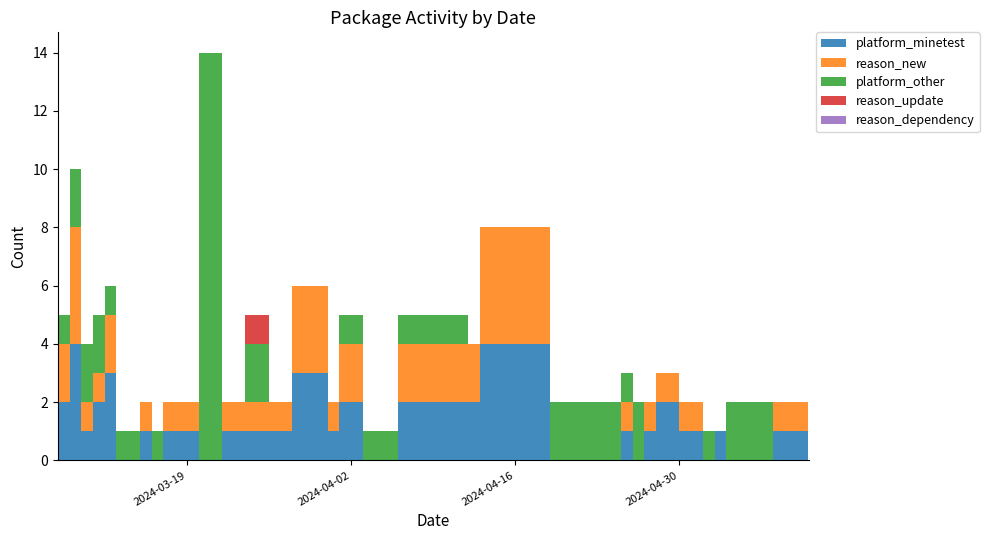

Reading left to right, transcribe all the data shown in this chart.

platform_minetest: 2024-03-08=2	2024-03-09=4	2024-03-10=1	2024-03-11=2	2024-03-12=3	2024-03-13=0	2024-03-15=1	2024-03-16=0	2024-03-17=1	2024-03-18=1	2024-03-19=1	2024-03-20=0	2024-03-22=1	2024-03-24=1	2024-03-26=1	2024-03-28=3	2024-03-31=1	2024-04-01=2	2024-04-03=0	2024-04-04=0	2024-04-06=2	2024-04-12=2	2024-04-13=4	2024-04-19=0	2024-04-25=1	2024-04-26=0	2024-04-27=1	2024-04-28=2	2024-04-30=1	2024-05-02=0	2024-05-03=1	2024-05-04=0	2024-05-08=1	2024-05-11=1
reason_new: 2024-03-08=2	2024-03-09=4	2024-03-10=1	2024-03-11=1	2024-03-12=2	2024-03-13=0	2024-03-15=1	2024-03-16=0	2024-03-17=1	2024-03-18=1	2024-03-19=1	2024-03-20=0	2024-03-22=1	2024-03-24=1	2024-03-26=1	2024-03-28=3	2024-03-31=1	2024-04-01=2	2024-04-03=0	2024-04-04=0	2024-04-06=2	2024-04-12=2	2024-04-13=4	2024-04-19=0	2024-04-25=1	2024-04-26=0	2024-04-27=1	2024-04-28=1	2024-04-30=1	2024-05-02=0	2024-05-03=0	2024-05-04=0	2024-05-08=1	2024-05-11=1
platform_other: 2024-03-08=1	2024-03-09=2	2024-03-10=2	2024-03-11=2	2024-03-12=1	2024-03-13=1	2024-03-15=0	2024-03-16=1	2024-03-17=0	2024-03-18=0	2024-03-19=0	2024-03-20=14	2024-03-22=0	2024-03-24=2	2024-03-26=0	2024-03-28=0	2024-03-31=0	2024-04-01=1	2024-04-03=1	2024-04-04=1	2024-04-06=1	2024-04-12=0	2024-04-13=0	2024-04-19=2	2024-04-25=1	2024-04-26=2	2024-04-27=0	2024-04-28=0	2024-04-30=0	2024-05-02=1	2024-05-03=0	2024-05-04=2	2024-05-08=0	2024-05-11=0
reason_update: 2024-03-08=0	2024-03-09=0	2024-03-10=0	2024-03-11=0	2024-03-12=0	2024-03-13=0	2024-03-15=0	2024-03-16=0	2024-03-17=0	2024-03-18=0	2024-03-19=0	2024-03-20=0	2024-03-22=0	2024-03-24=1	2024-03-26=0	2024-03-28=0	2024-03-31=0	2024-04-01=0	2024-04-03=0	2024-04-04=0	2024-04-06=0	2024-04-12=0	2024-04-13=0	2024-04-19=0	2024-04-25=0	2024-04-26=0	2024-04-27=0	2024-04-28=0	2024-04-30=0	2024-05-02=0	2024-05-03=0	2024-05-04=0	2024-05-08=0	2024-05-11=0
reason_dependency: 2024-03-08=0	2024-03-09=0	2024-03-10=0	2024-03-11=0	2024-03-12=0	2024-03-13=0	2024-03-15=0	2024-03-16=0	2024-03-17=0	2024-03-18=0	2024-03-19=0	2024-03-20=0	2024-03-22=0	2024-03-24=0	2024-03-26=0	2024-03-28=0	2024-03-31=0	2024-04-01=0	2024-04-03=0	2024-04-04=0	2024-04-06=0	2024-04-12=0	2024-04-13=0	2024-04-19=0	2024-04-25=0	2024-04-26=0	2024-04-27=0	2024-04-28=0	2024-04-30=0	2024-05-02=0	2024-05-03=0	2024-05-04=0	2024-05-08=0	2024-05-11=0